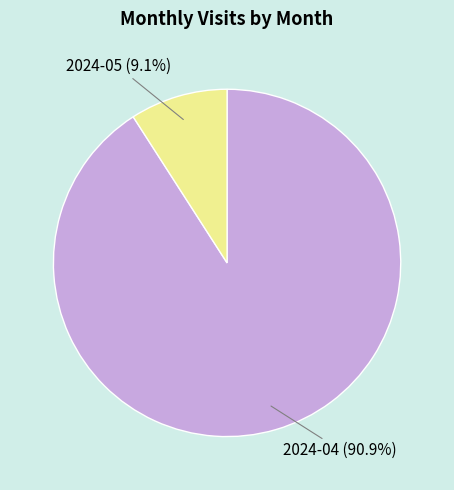

To the nearest percent, what is the average slice percentage?

50%